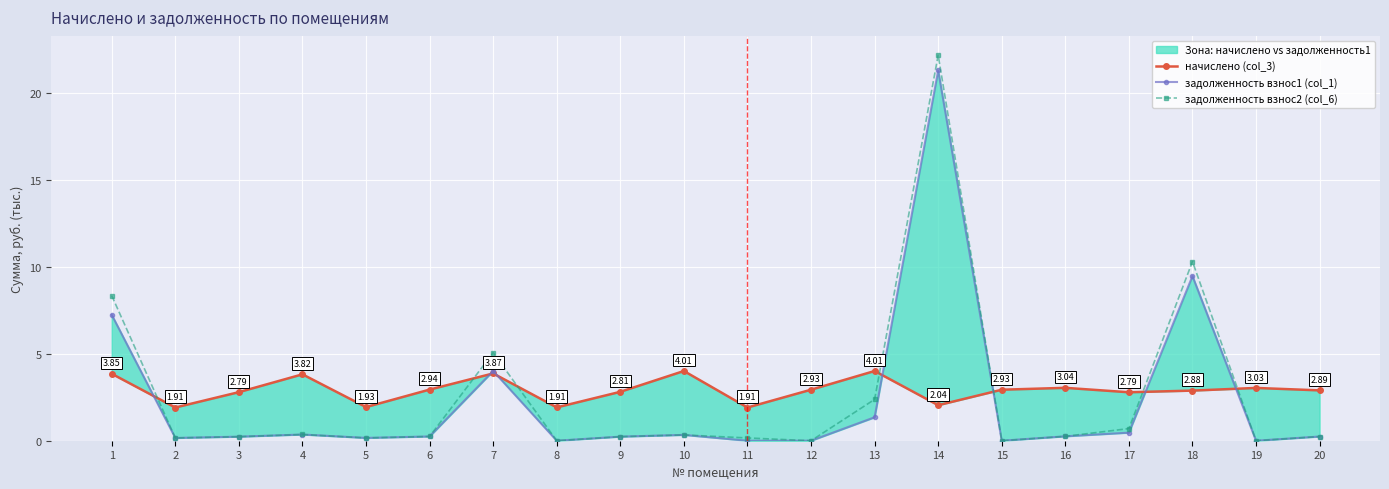

Count the number of categories in the chart.

20